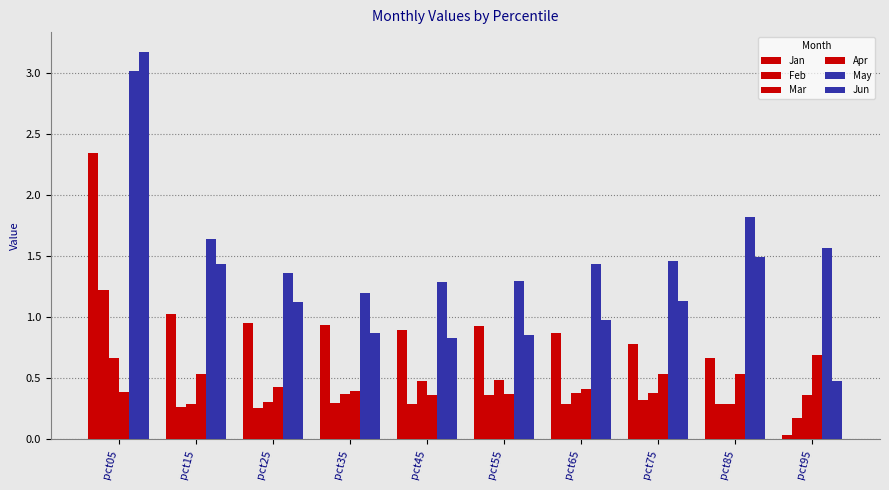

Does the chart contain any negative values?

No